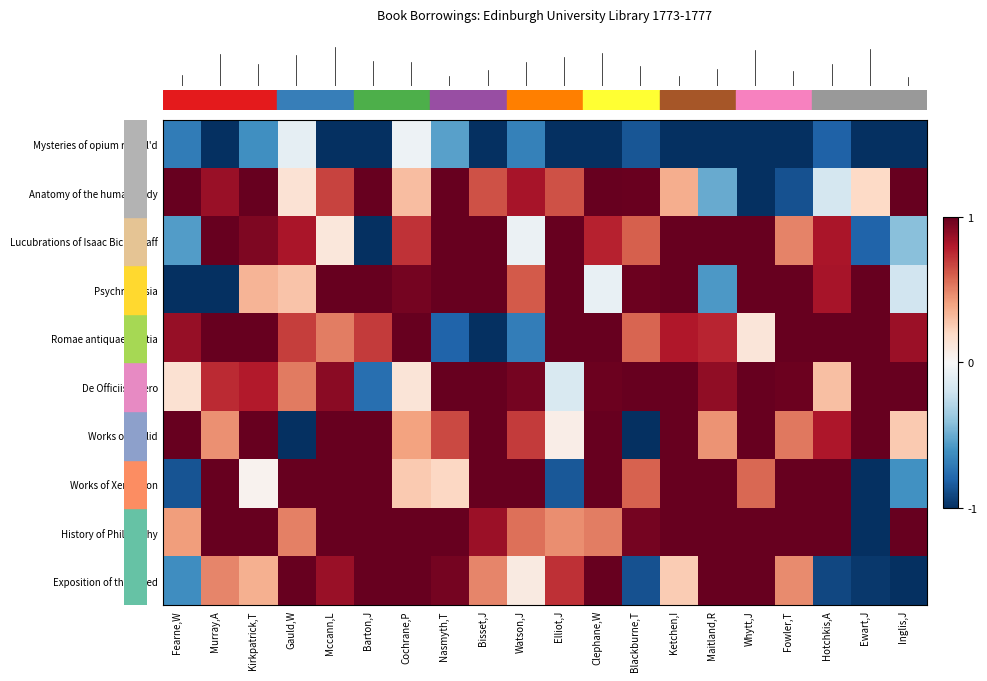

Which label corresponds to the largest value in the chart?

Fearne,W